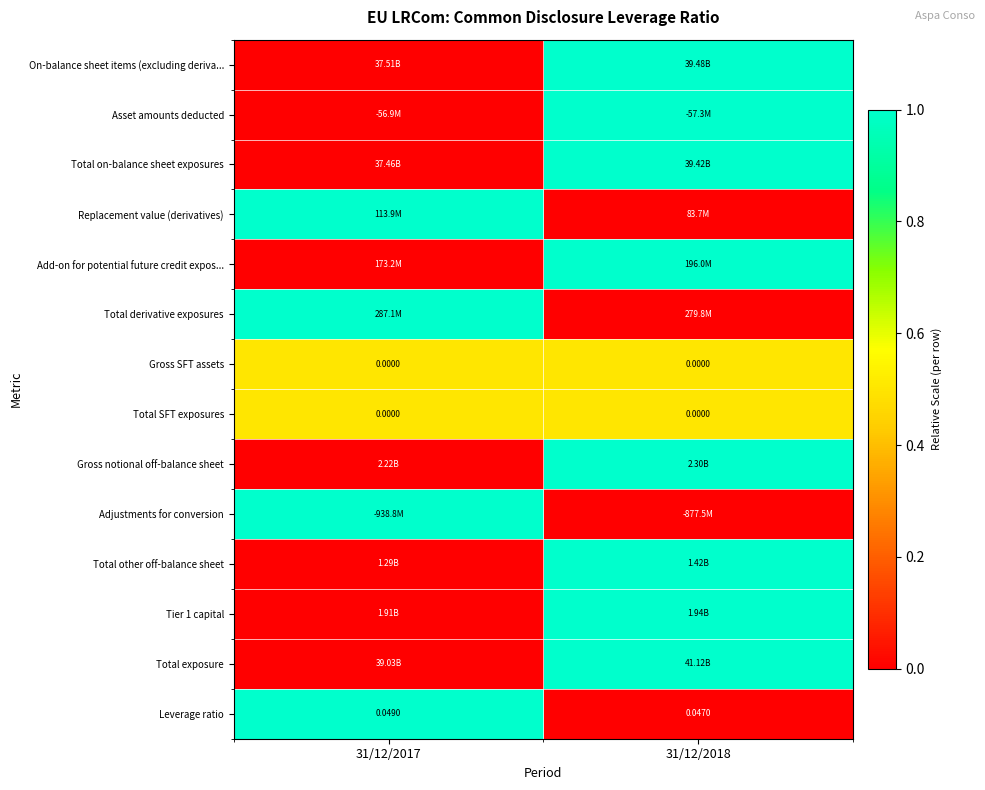

True or false: Total derivative exposures has a value of 0.4 at 31/12/2017.

False